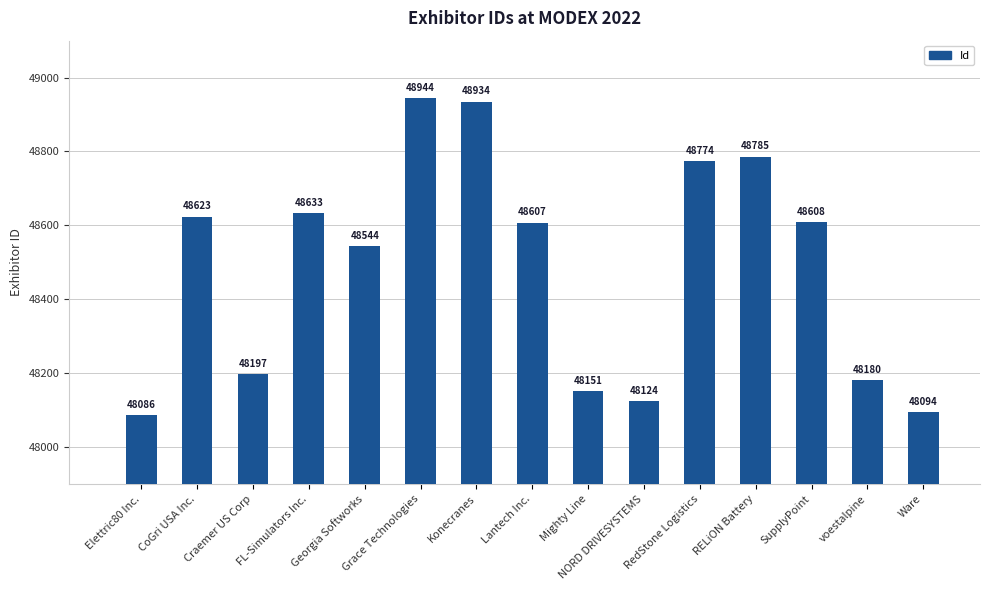

What is the approximate value at Lantech Inc., to the nearest 100?

48600